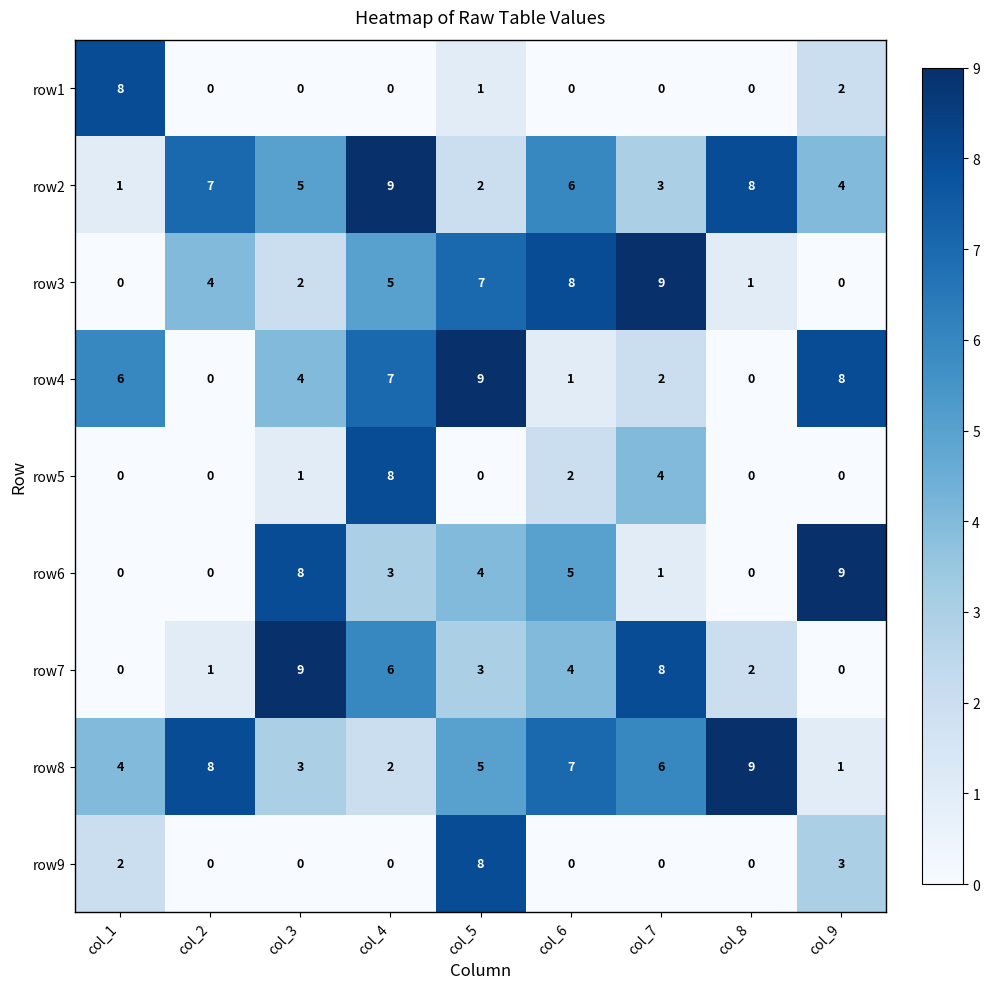

What is the sum of all row3 values?

36